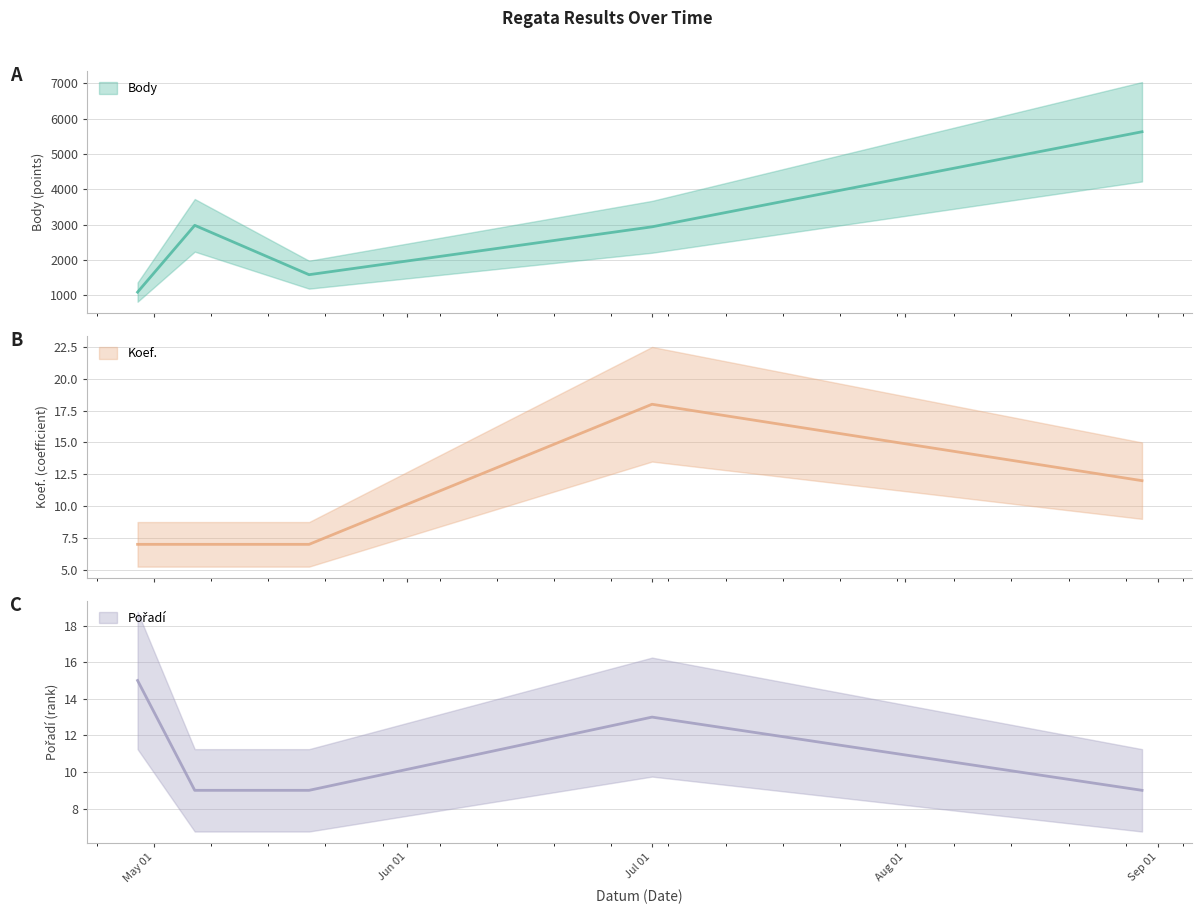

Where do Koef. and Pořadí first cross each other?

2023-05-20 and 2023-07-01